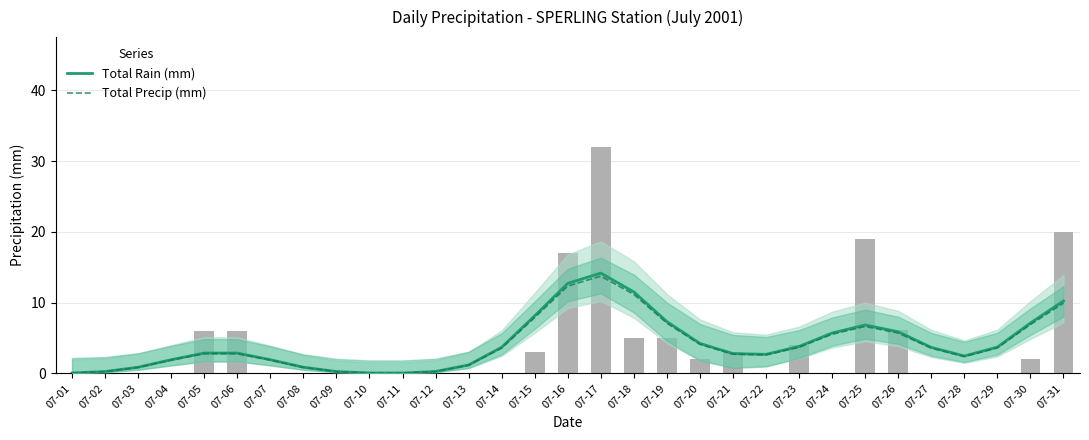

What is the difference between the maximum and minimum values in the Total Precip (mm) series?

13.7